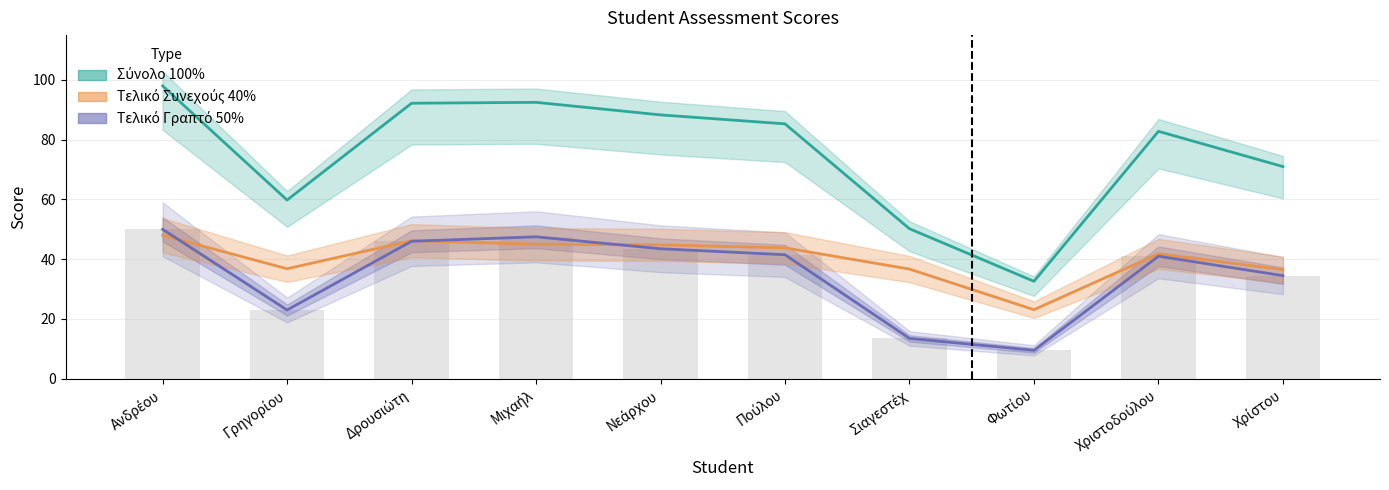

At which category does the chart reach its minimum across all series?

Φωτίου